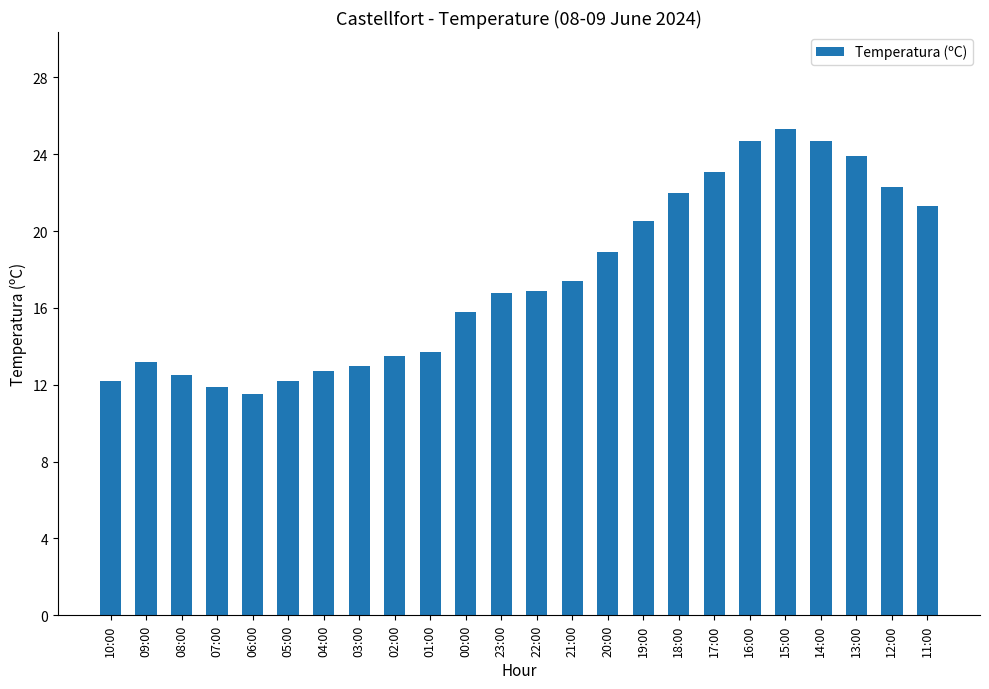

What is the difference between the values at 17:00 and 21:00?

5.7